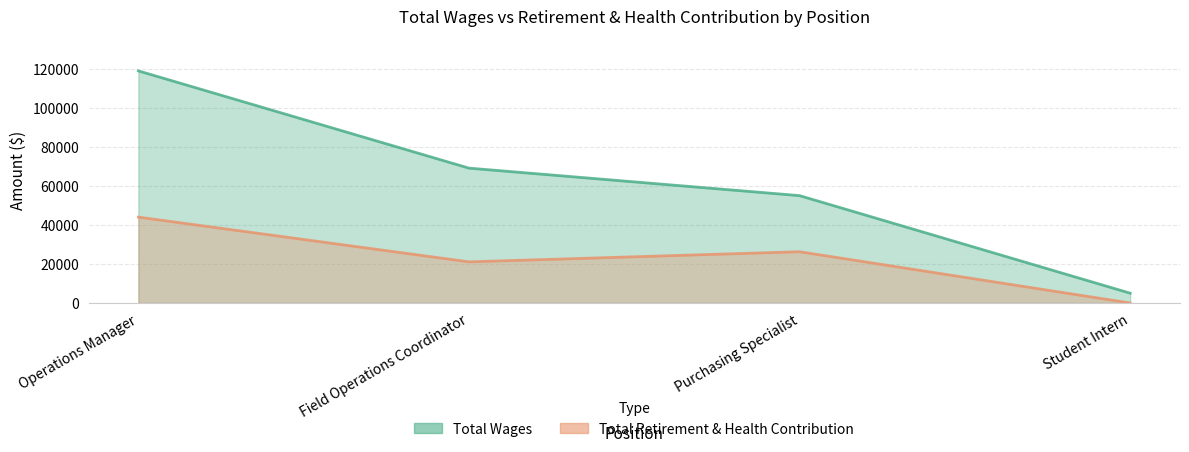

True or false: Total Wages has a value of 54987 at Purchasing Specialist.

True